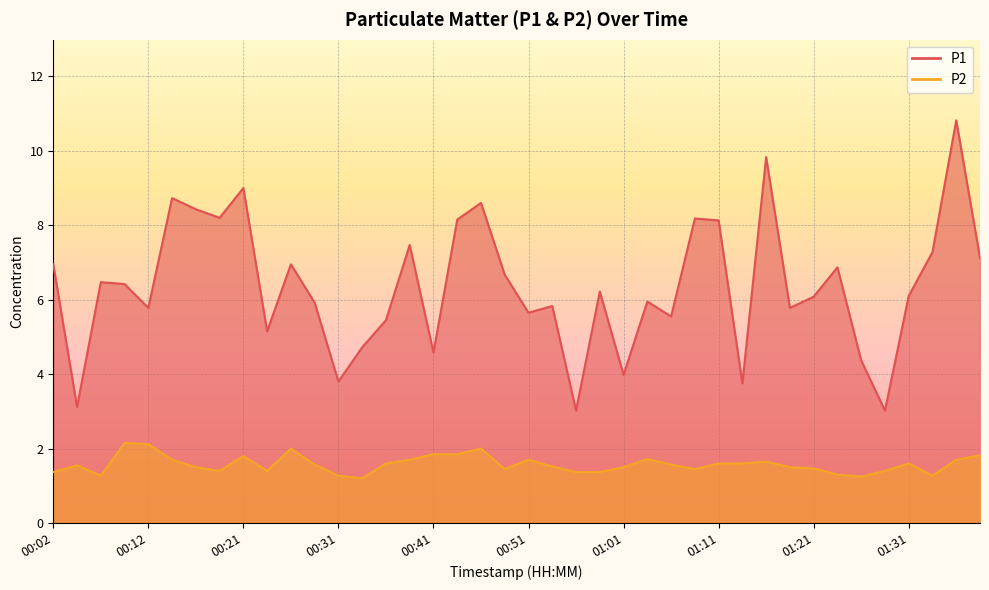

Where is the first local minimum for P1?

00:04